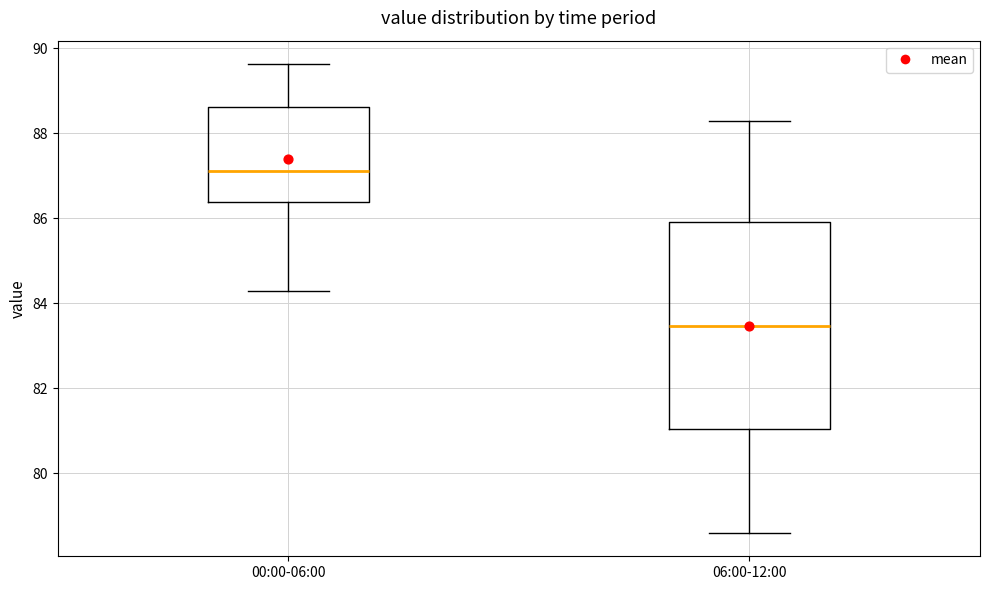

Reading left to right, read every box against the y-axis: the position of its median line, the range the box covers, and the ends of its whiskers. The values are not printed on the chart, so give them approximately, as read against the axis.

00:00-06:00: median 87.2, box 86.4 to 88.6, whiskers 84.2 to 89.6
06:00-12:00: median 83.4, box 81.0 to 86.0, whiskers 78.6 to 88.4